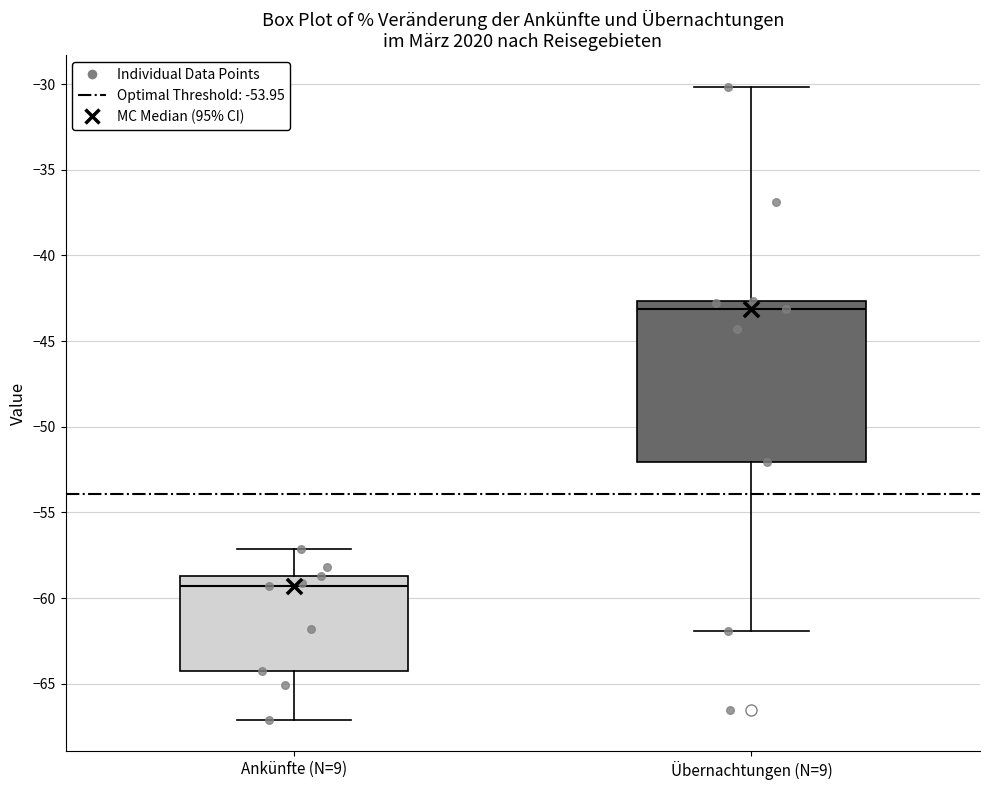

Where is the lower edge of the box for Ankünfte (N=9) on the y-axis? The values are not printed on the chart, so give them approximately, as read against the axis.

-64.5